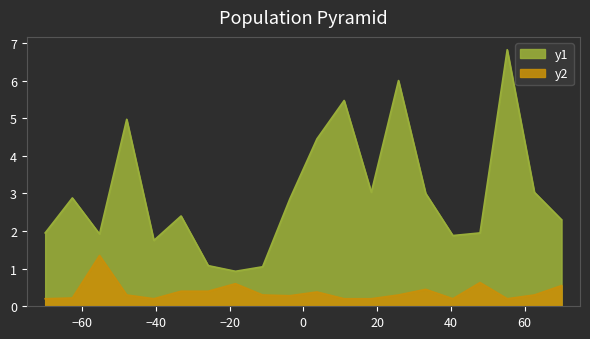

What is the average value of the P2 series?

0.4